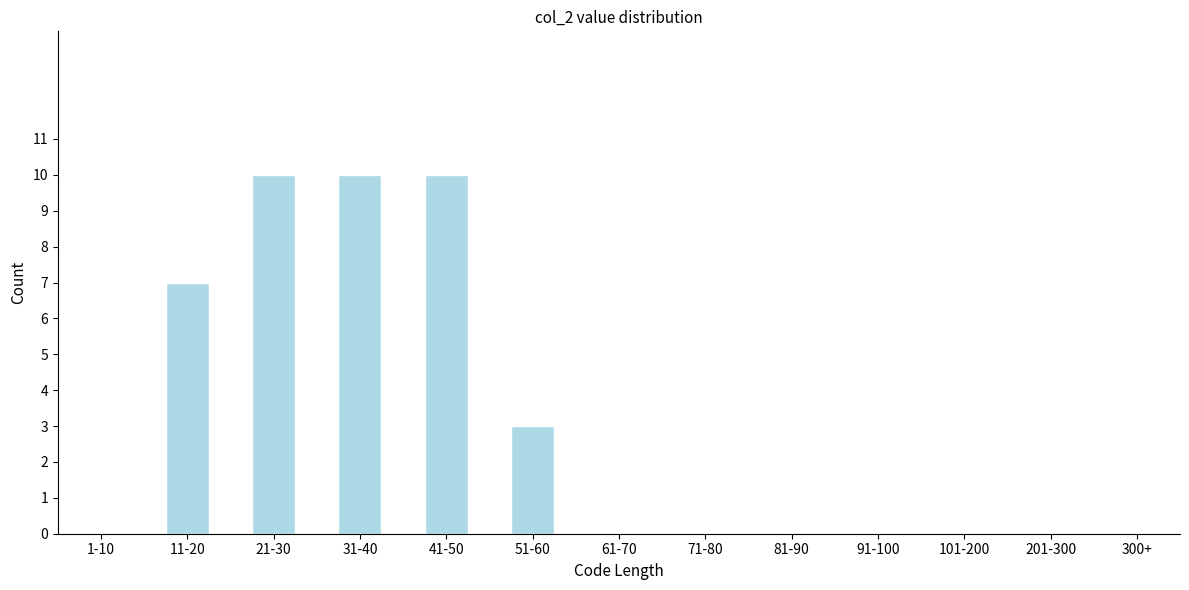

Reading right to left, transcribe all the data shown in this chart.

300+=0	201-300=0	101-200=0	91-100=0	81-90=0	71-80=0	61-70=0	51-60=3	41-50=10	31-40=10	21-30=10	11-20=7	1-10=0